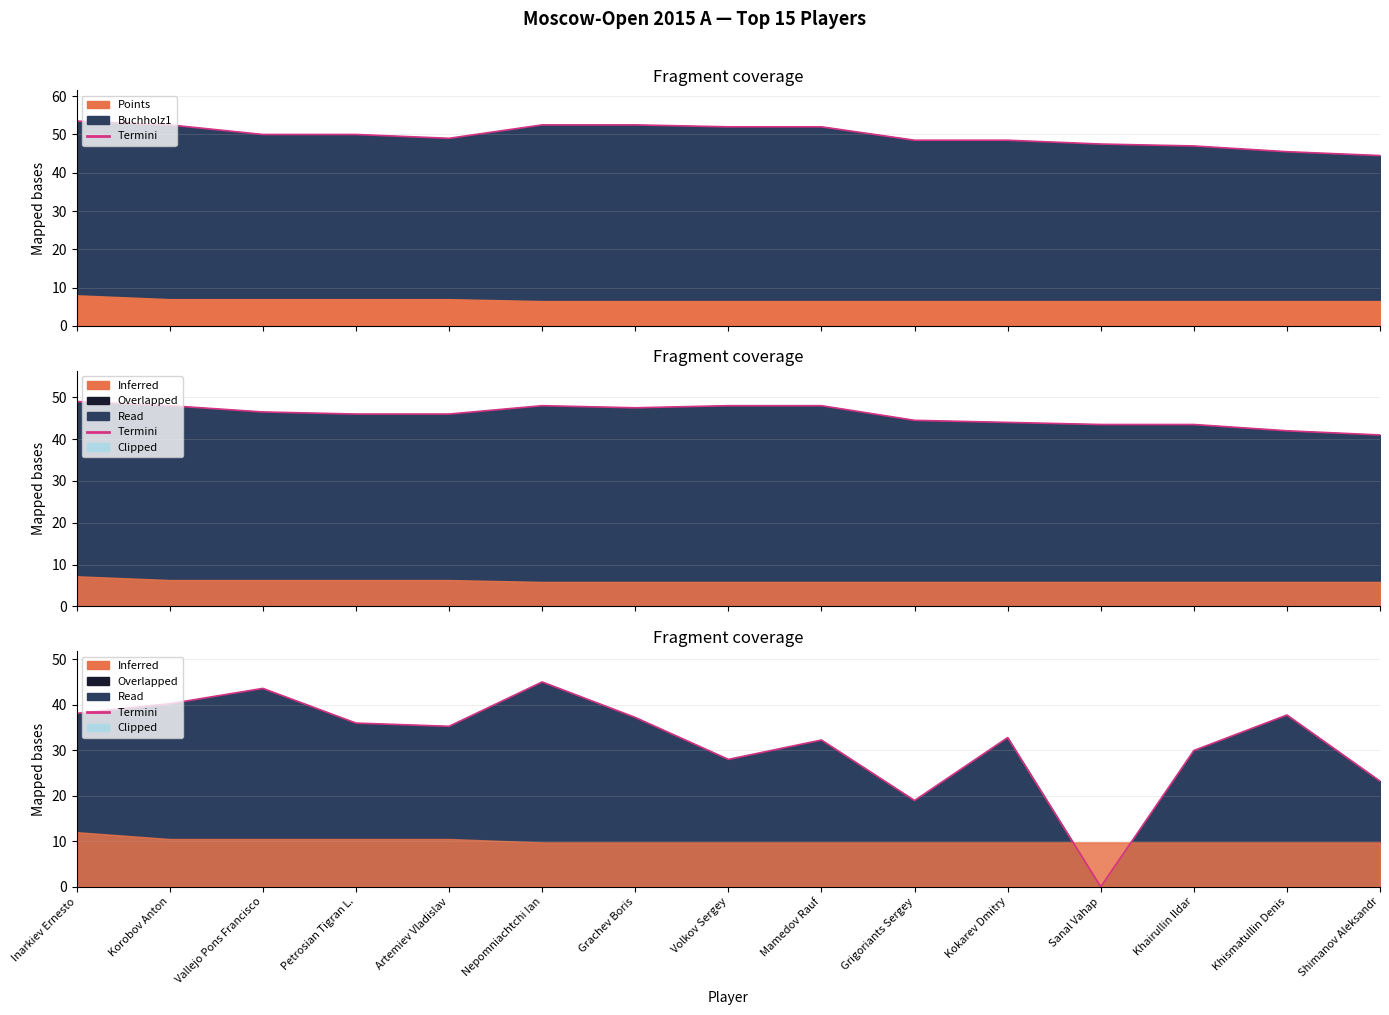

What is the sum of the values at Vallejo Pons Francisco and Artemiev Vladislav?

78.8